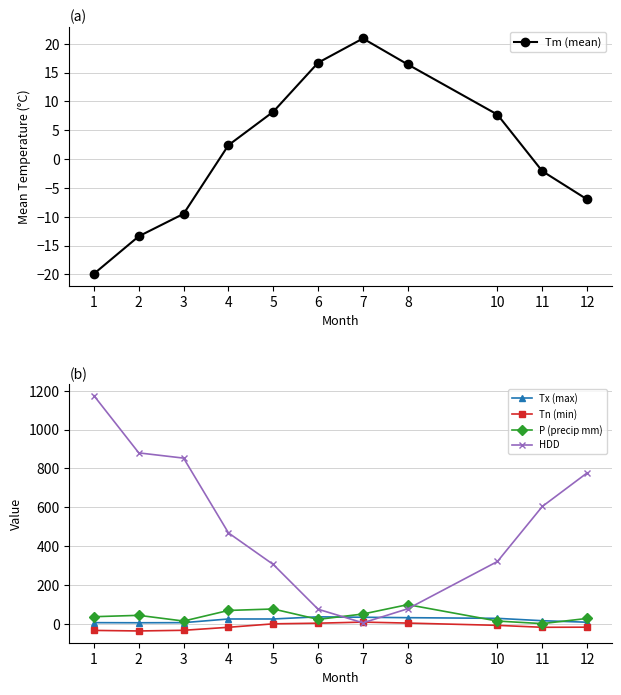

What are all the series names shown in the legend?

Tm (mean), Tx (max), Tn (min), P (precip mm), HDD